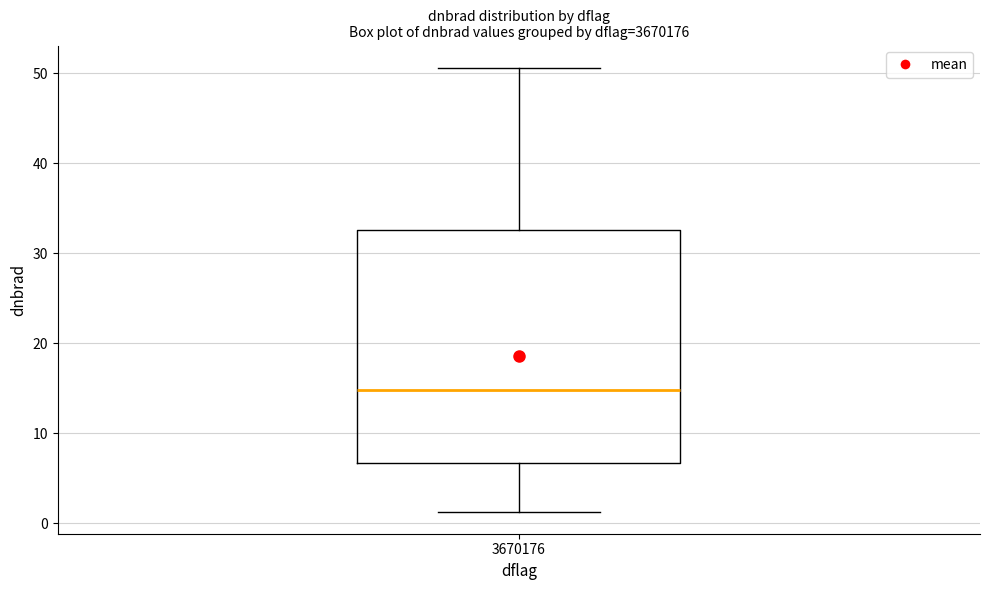

Transcribe this box plot: give where the median line is, the range the box spans, and where the two whiskers end, as read against the y-axis. The values are not printed on the chart, so give them approximately, as read against the axis.

median 15, box 7 to 33, whiskers 1 to 51